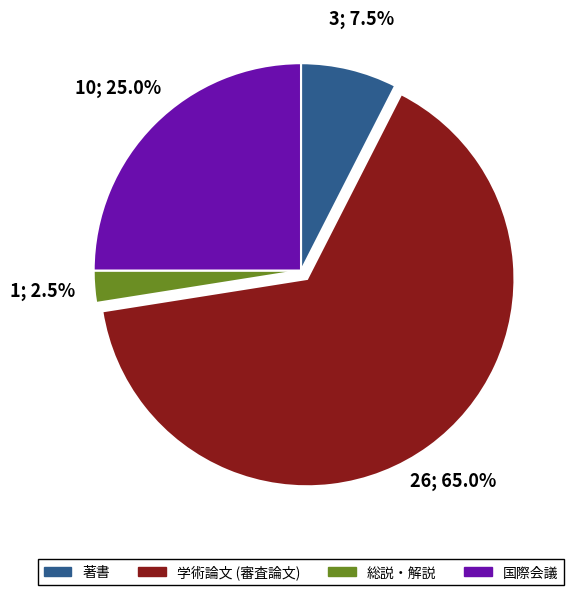

To the nearest percent, what portion does 学術論文 (審査論文) represent?

65%